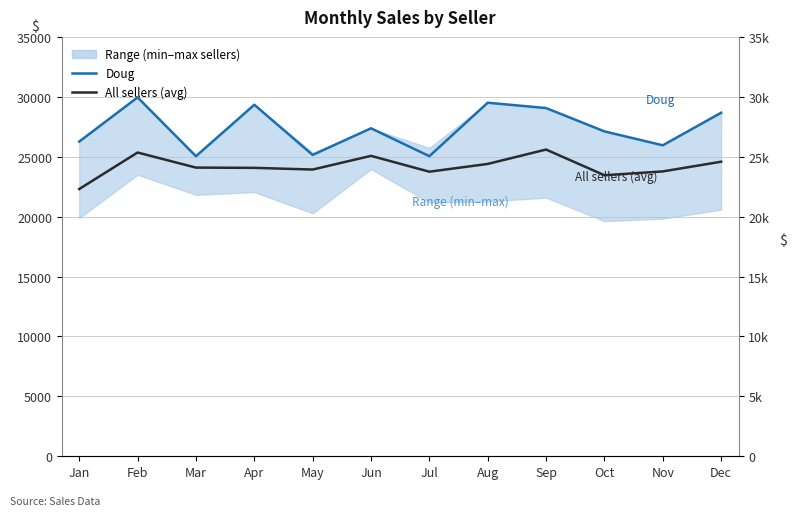

What are all the series names shown in the legend?

Doug, All sellers (avg)